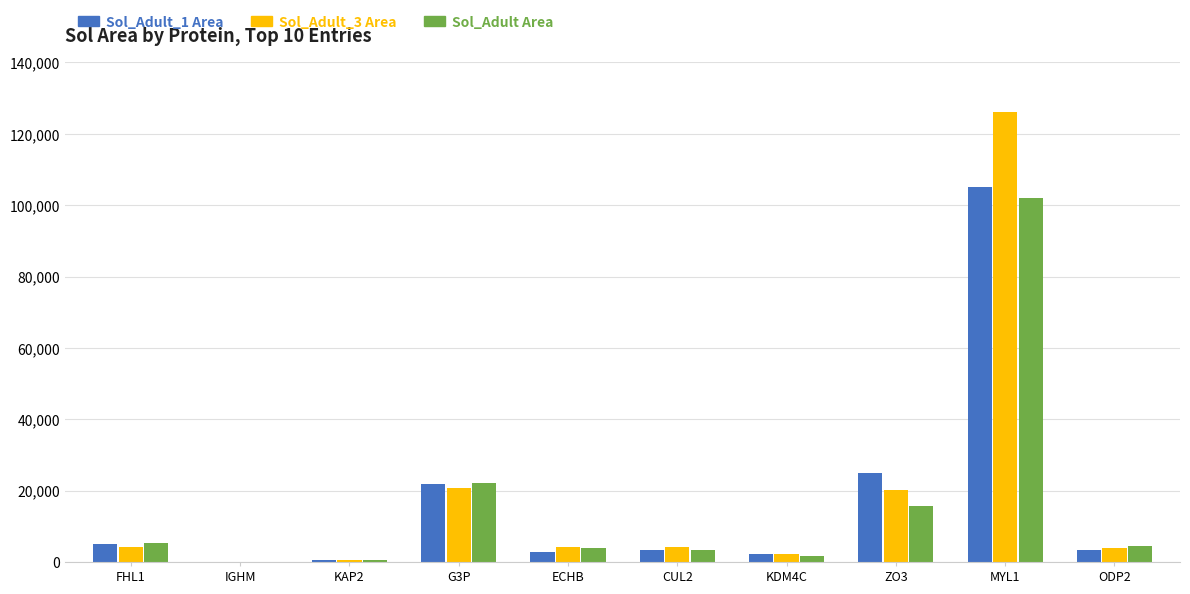

What is the average value of the Sol_Adult_3 Area series?

18613050